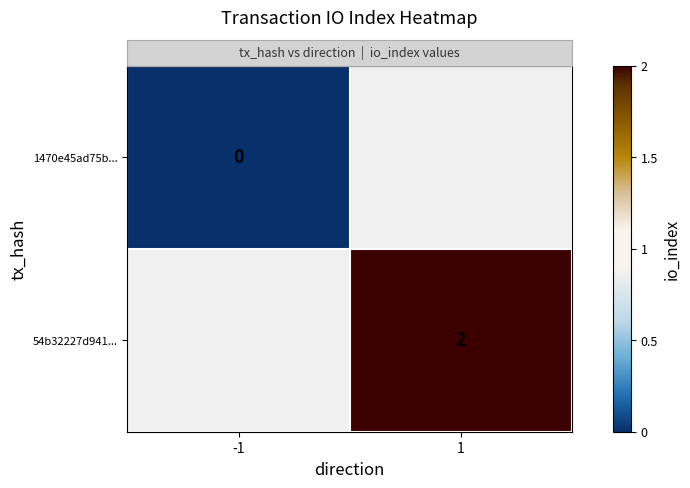

At how many categories does at least one series exceed 0?

1